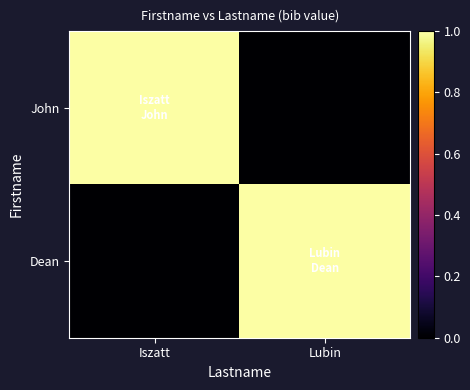

What is the maximum value shown in the chart?

1